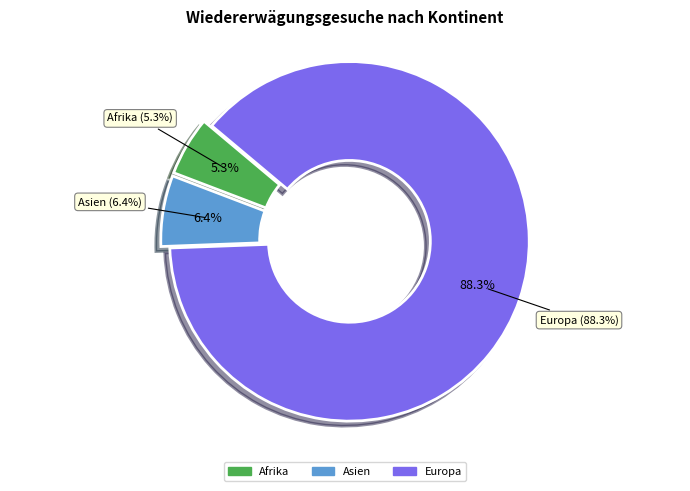

How much of the chart is everything except Europa?

11.7%